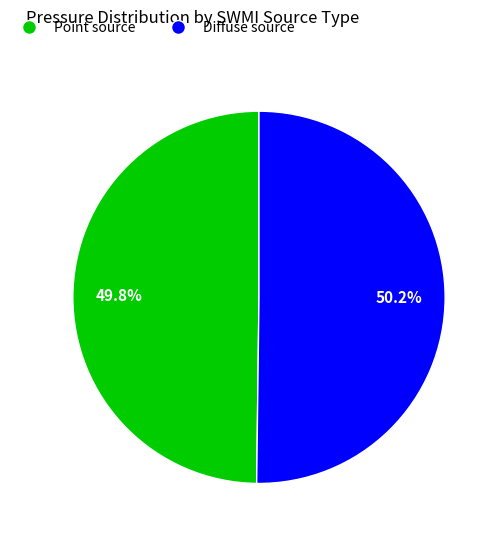

How many segments does this pie chart have?

2